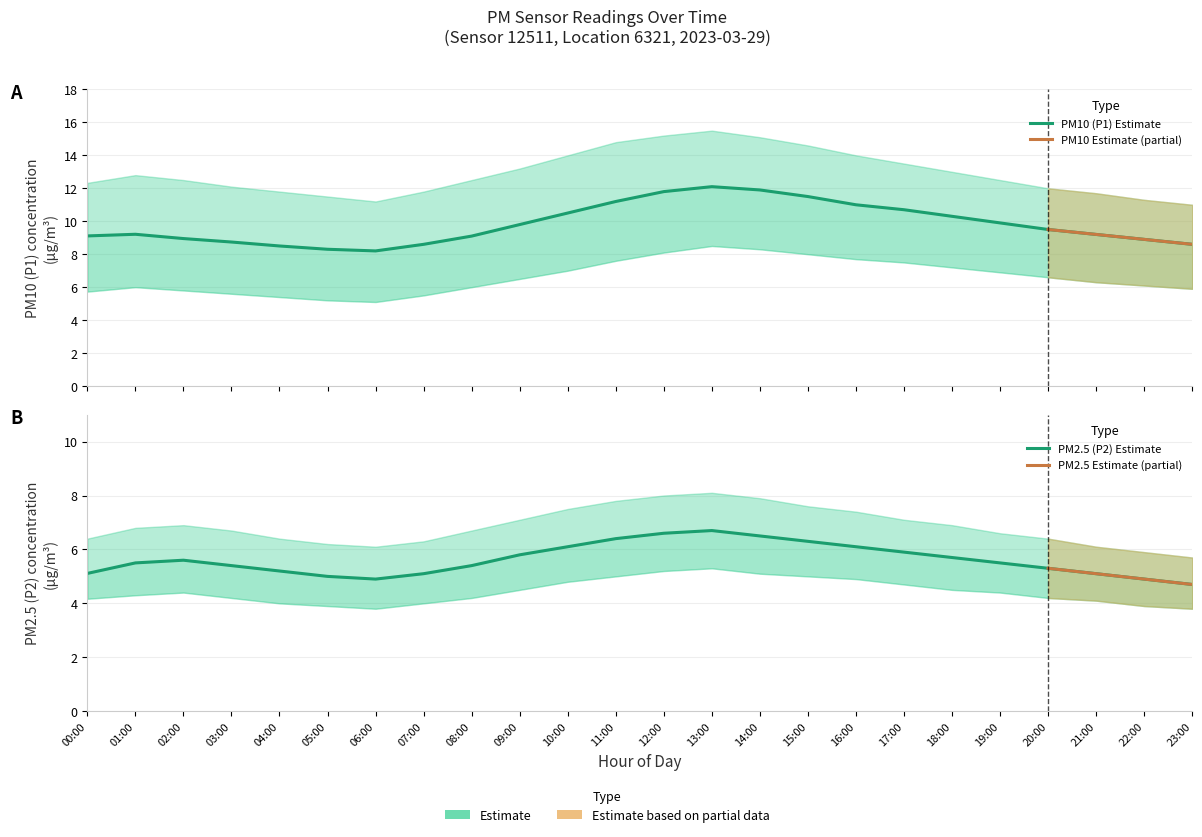

Does the chart display data point markers on the line(s)?

No